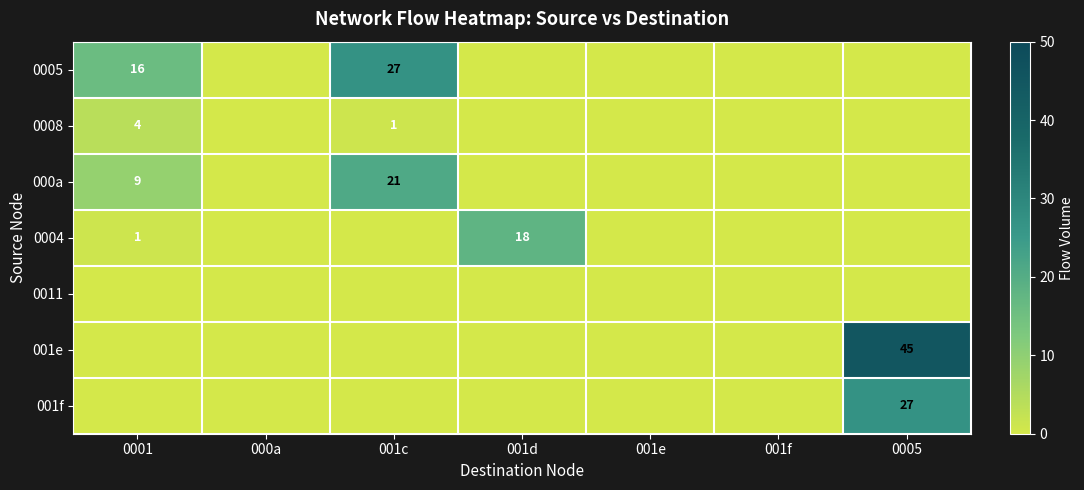

Which category has the lowest value across all series?

000a